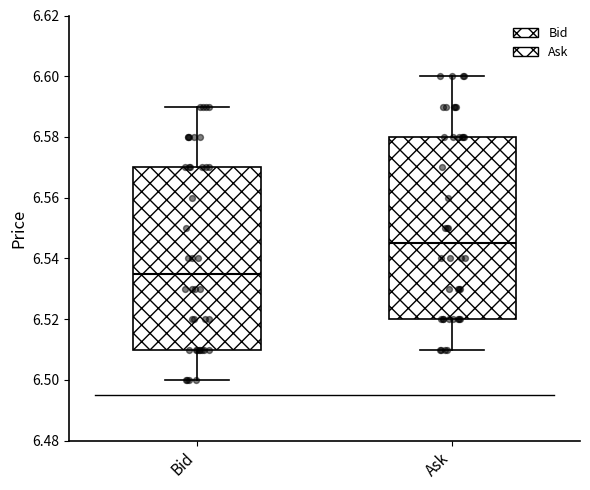

Reading left to right, transcribe this box plot: for each box, give where its median line is, the range the box spans, and where its two whiskers end, as read against the y-axis. The values are not printed on the chart, so give them approximately, as read against the axis.

Bid: median 6.536, box 6.510 to 6.570, whiskers 6.500 to 6.590
Ask: median 6.546, box 6.520 to 6.580, whiskers 6.510 to 6.600